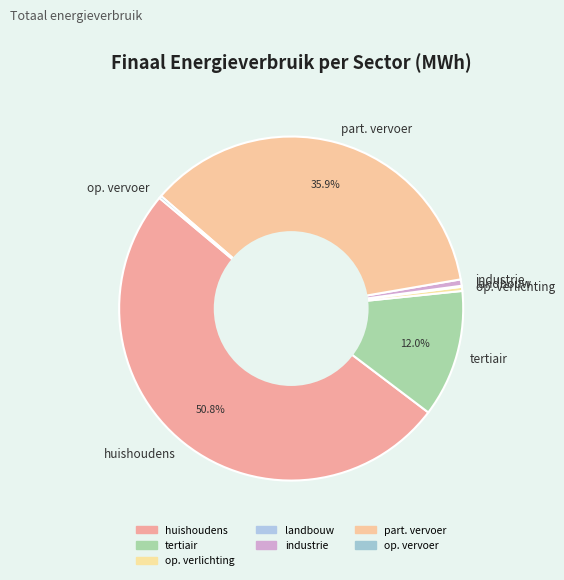

What is the largest slice in the pie chart?

huishoudens